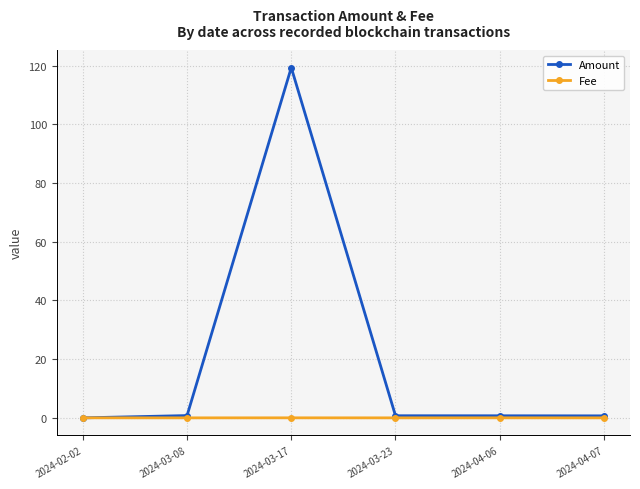

Between 2024-02-02 and 2024-03-17, which series saw the biggest shift?

Amount